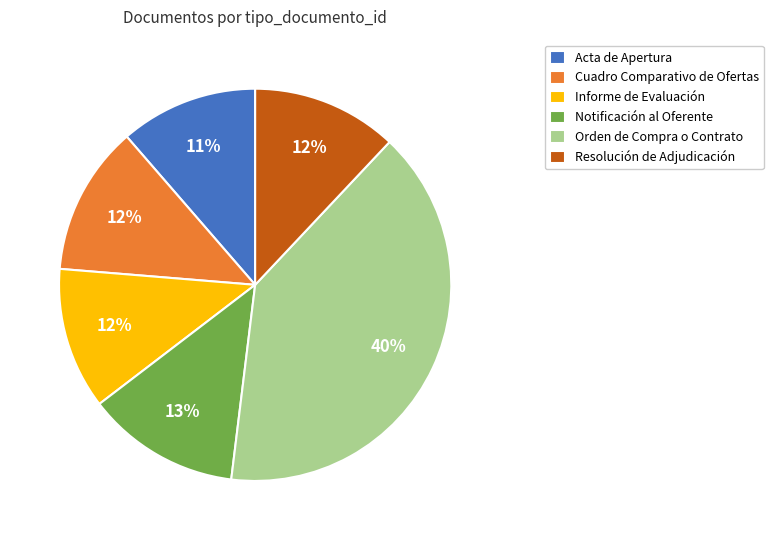

Is it true that Acta de Apertura is 11% of the pie?

True